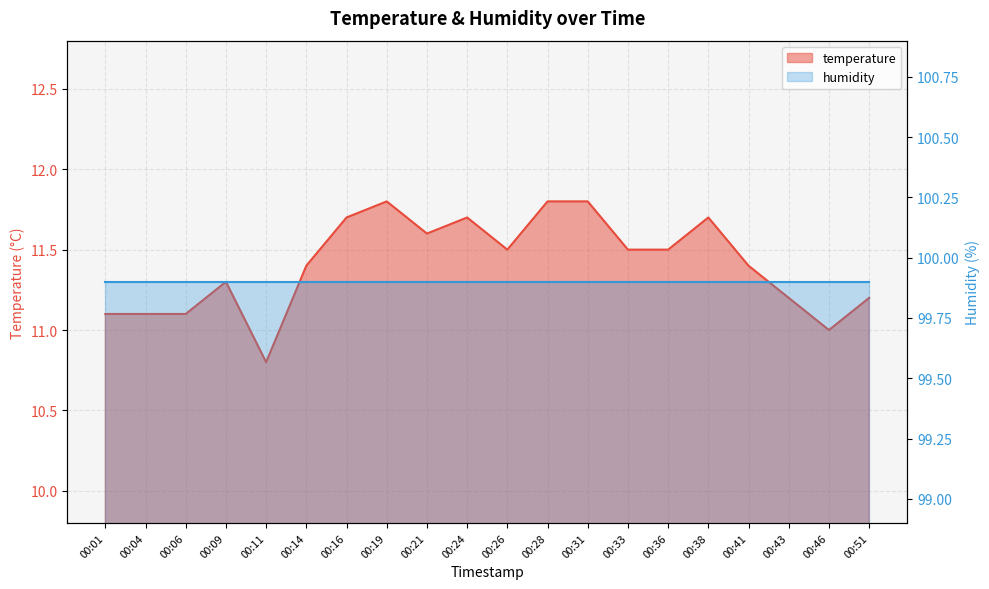

At which category does the data reach its first local valley?

00:11